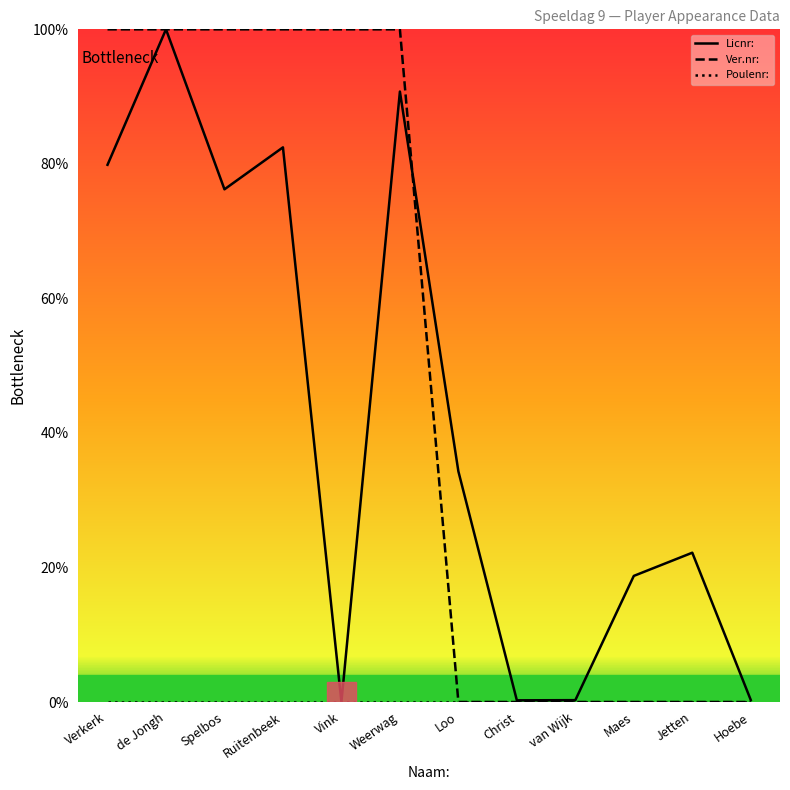

List the labels in order of Poulenr: value, largest first.

Verkerk, de Jongh, Spelbos, Ruitenbeek, Vink, Weerwag, Loo, Christ, van Wijk, Maes, Jetten, Hoebe